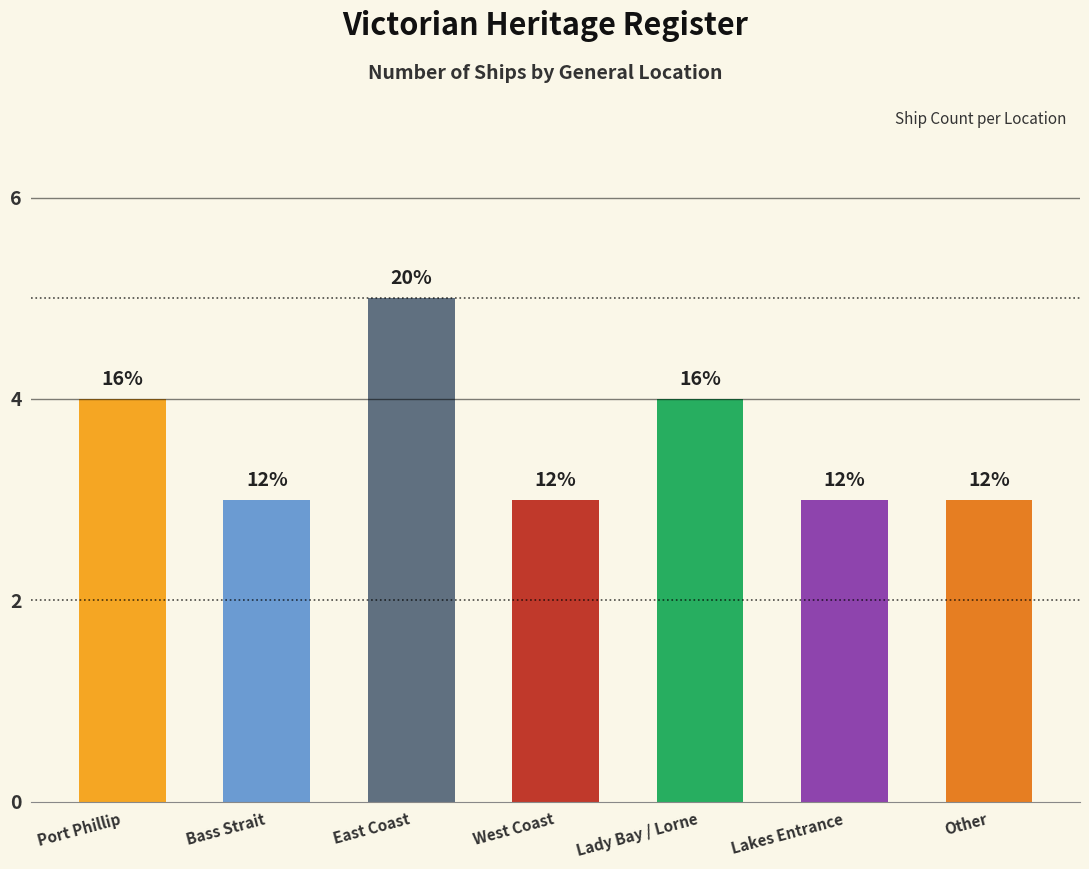

Rank the categories by value from highest to lowest.

East Coast, Port Phillip, Lady Bay / Lorne, Bass Strait, West Coast, Lakes Entrance, Other